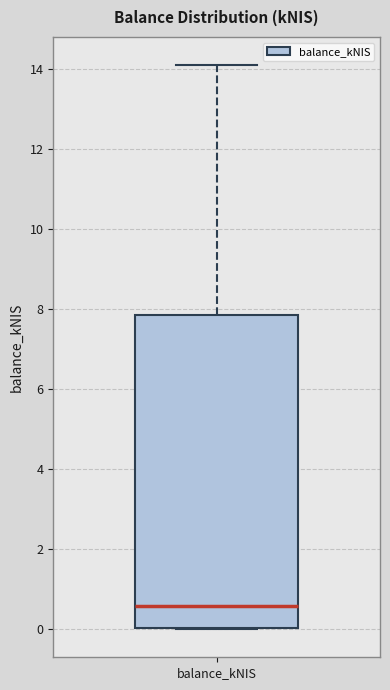

Read this box plot against the y-axis: the position of the median line, the range covered by the box, and the ends of both whiskers. The values are not printed on the chart, so give them approximately, as read against the axis.

median 0.6, box 0.0 to 7.8, whiskers 0.0 to 14.2